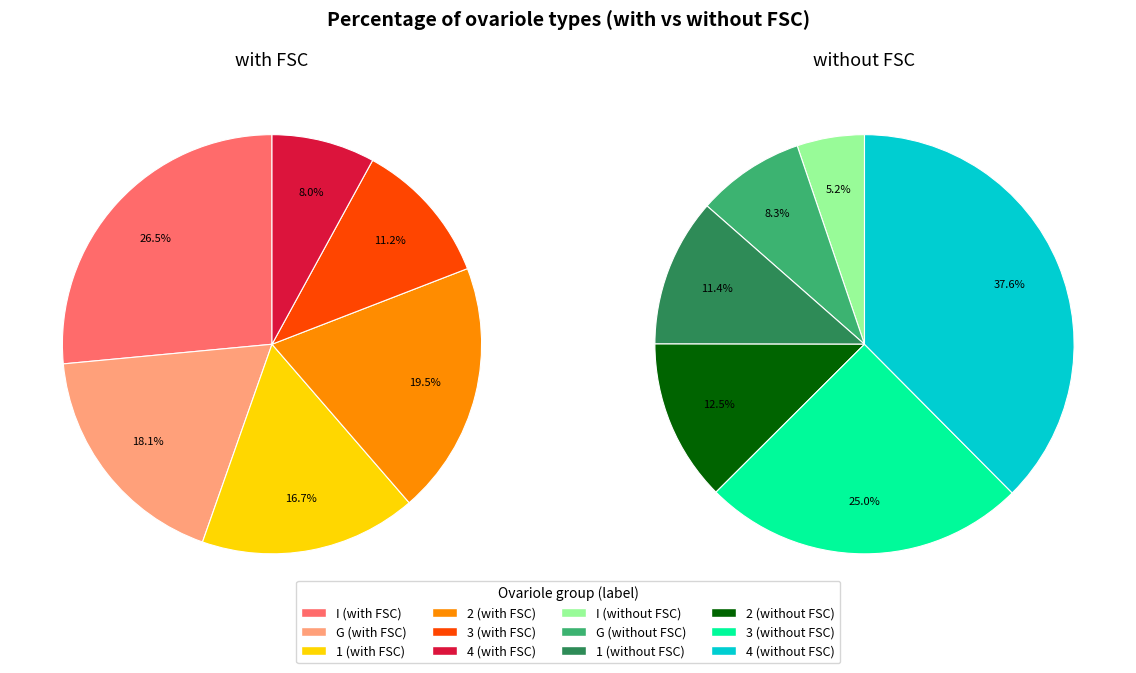

To the nearest percent, what is the average slice percentage?

17%